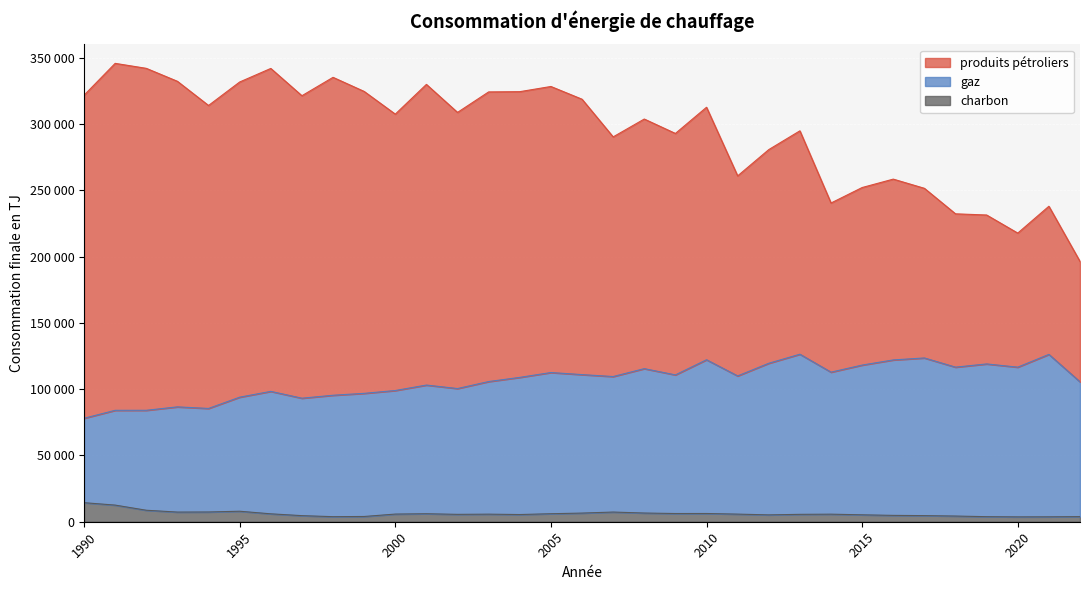

What are all the series names shown in the legend?

produits pétroliers, gaz, charbon